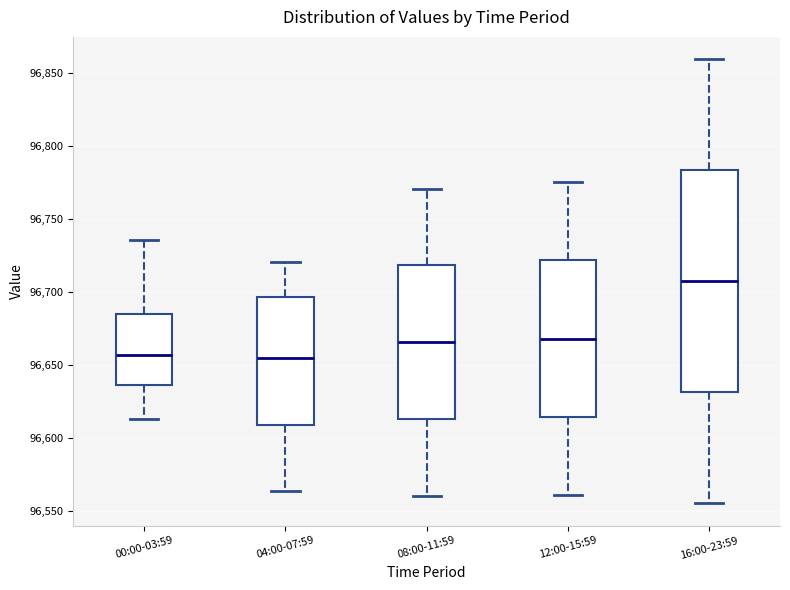

Reading left to right, read every box against the y-axis: the position of its median line, the range the box covers, and the ends of its whiskers. The values are not printed on the chart, so give them approximately, as read against the axis.

00:00-03:59: median 96655, box 96635 to 96685, whiskers 96615 to 96735
04:00-07:59: median 96655, box 96610 to 96695, whiskers 96565 to 96720
08:00-11:59: median 96665, box 96615 to 96720, whiskers 96560 to 96770
12:00-15:59: median 96670, box 96615 to 96720, whiskers 96560 to 96775
16:00-23:59: median 96705, box 96630 to 96785, whiskers 96555 to 96860